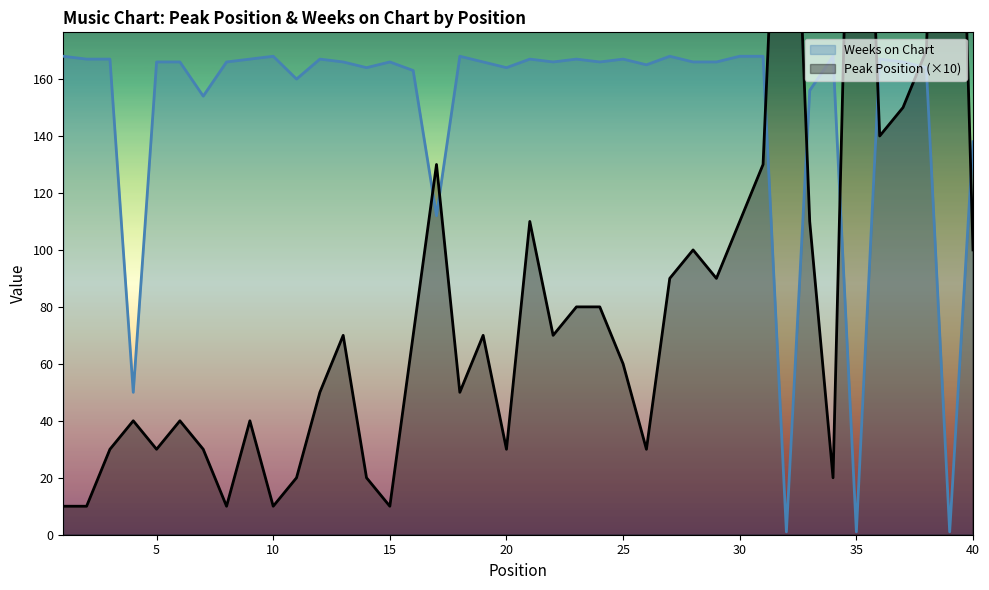

Is it true that Weeks on Chart equals 71 at 40?

False